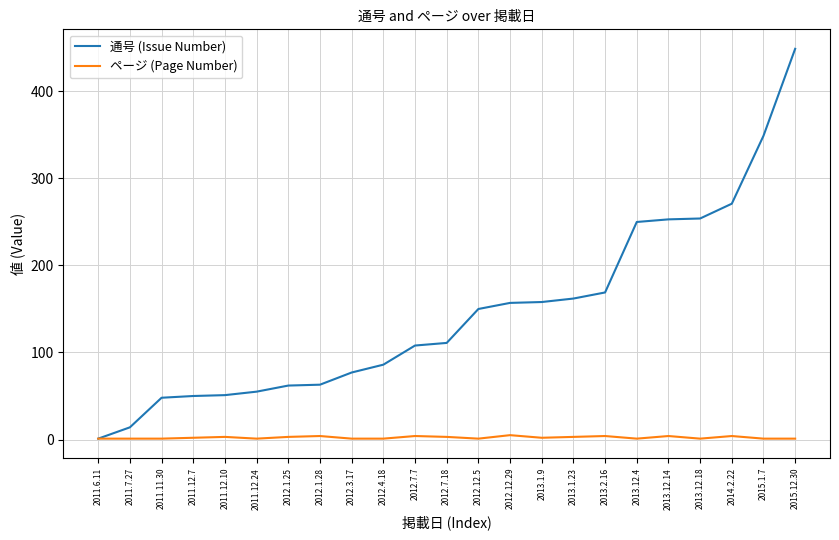

How many lines are shown in the chart?

2